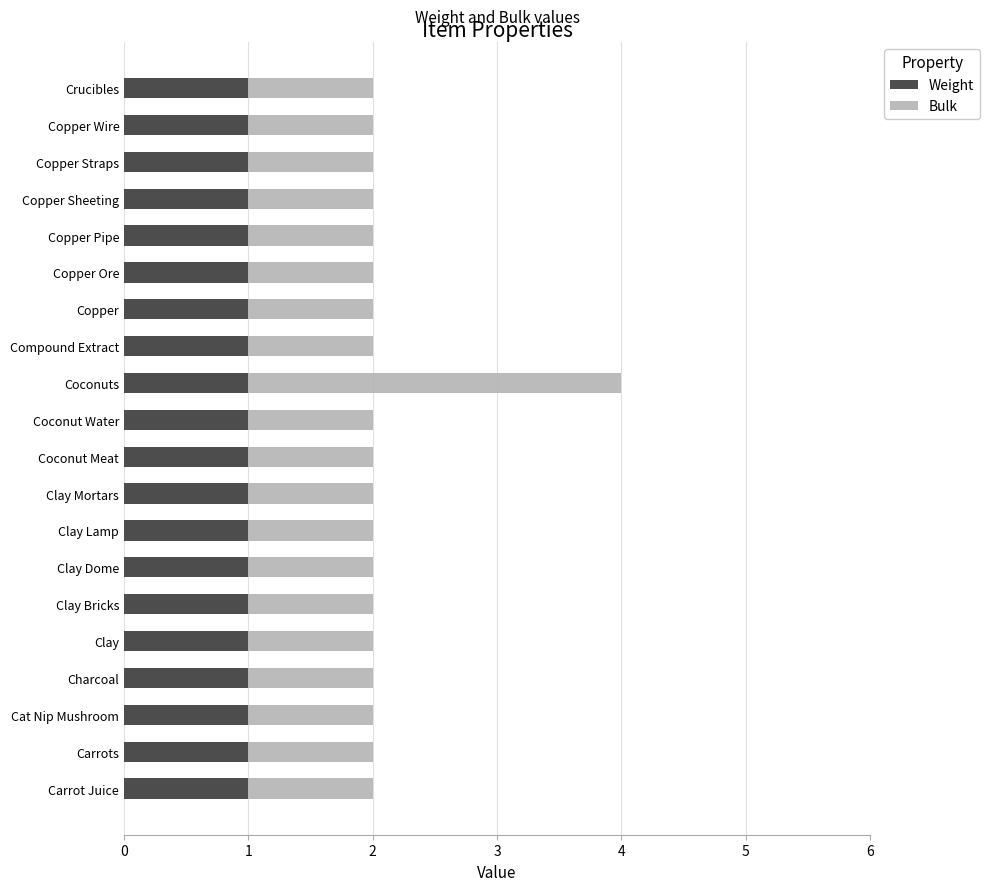

The Weight series shows 0 at Copper Ore. True or false?

False